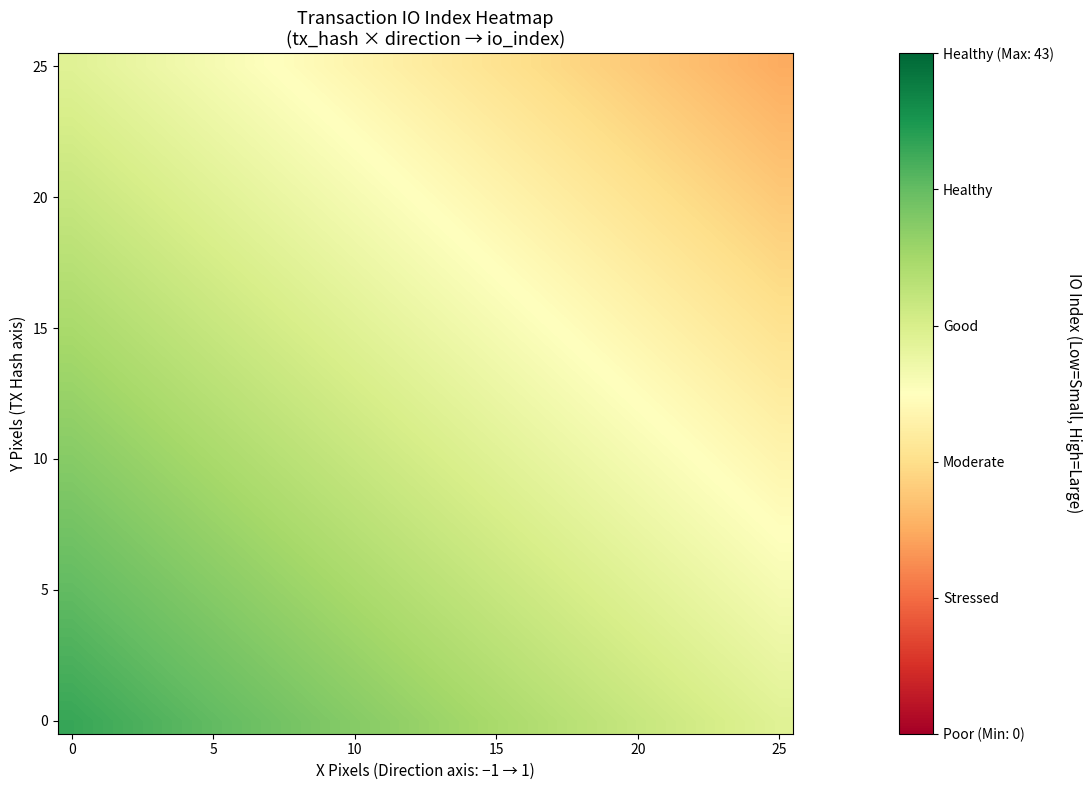

At how many categories does at least one series exceed 33?

18